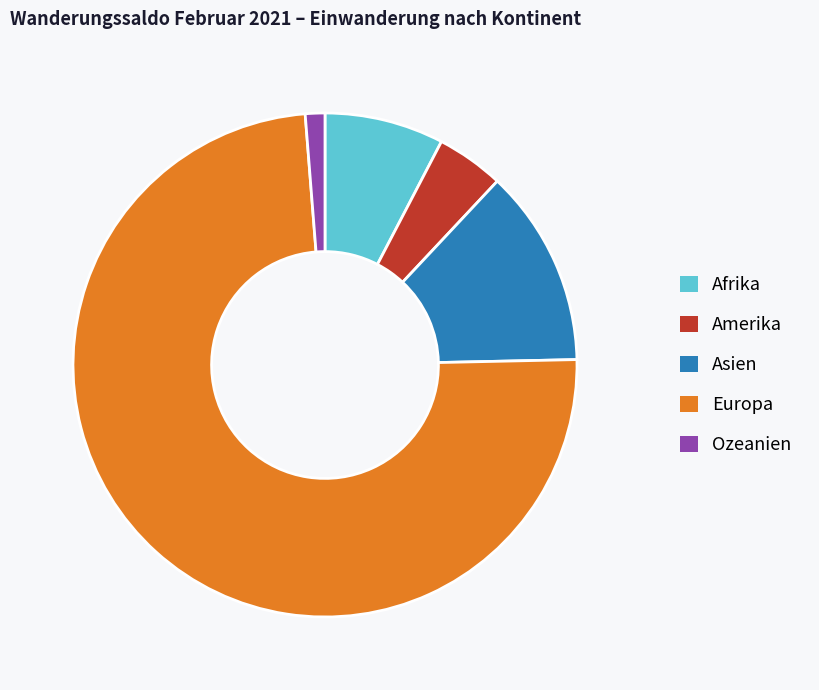

How many segments does this pie chart have?

5